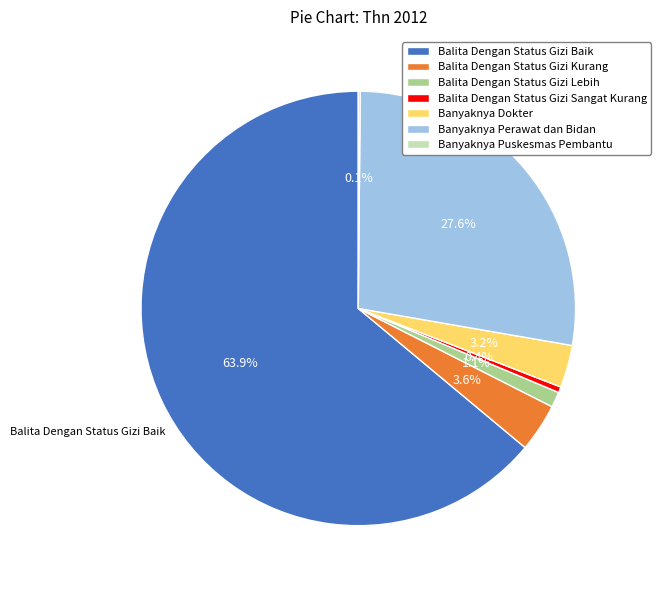

Does Balita Dengan Status Gizi Lebih represent more than half of the total?

No